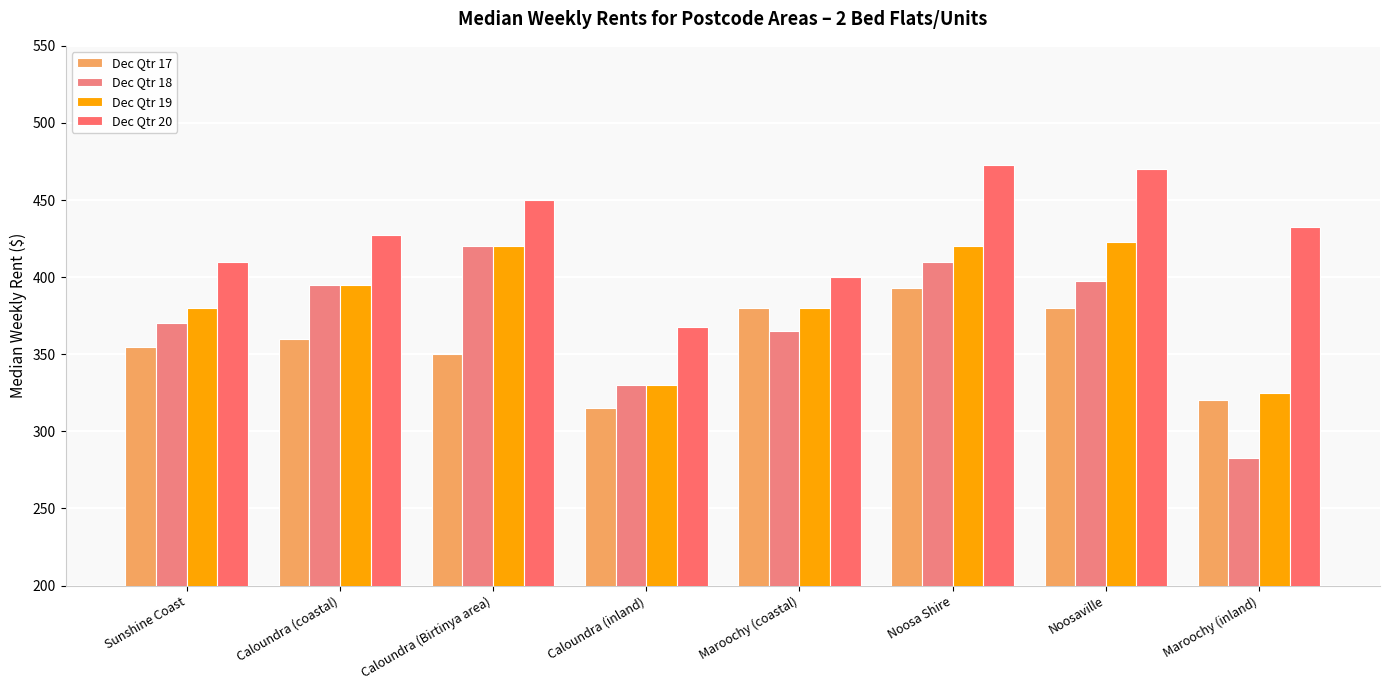

What is the highest value of the Dec Qtr 17 series?

393.0